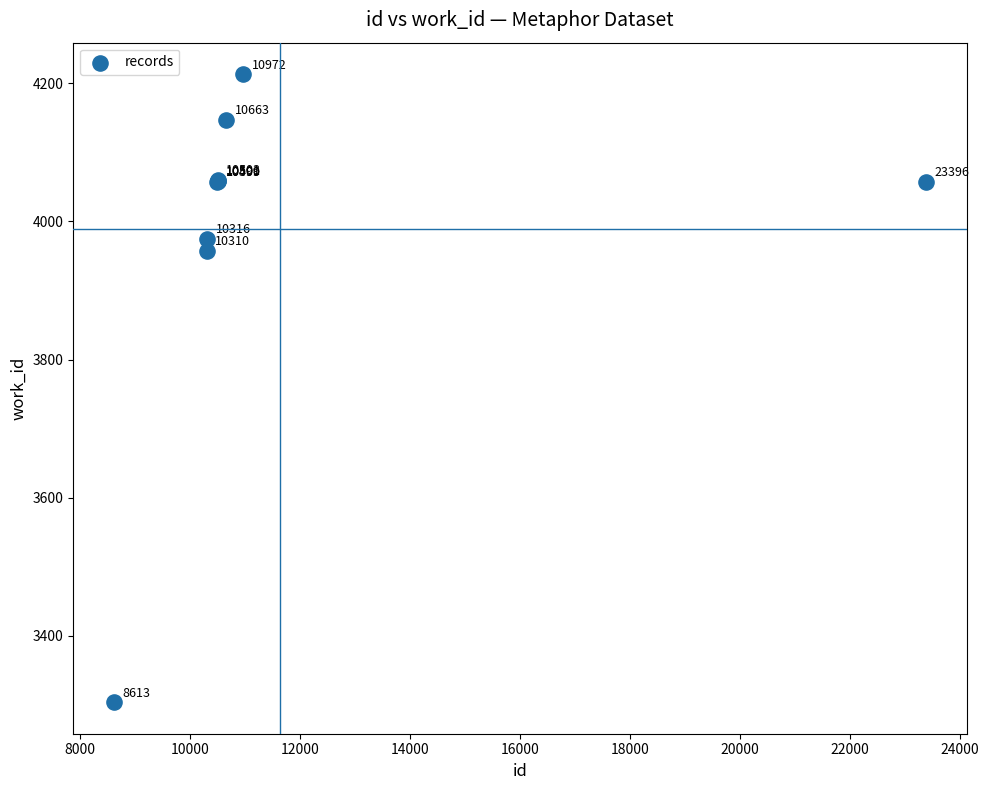

What Y value in the scatter plot is closest to 3758?

3957